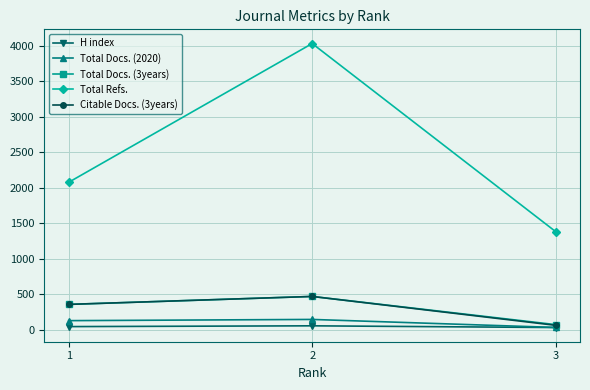

What is the spread (max minus min) of values at 2?

3979